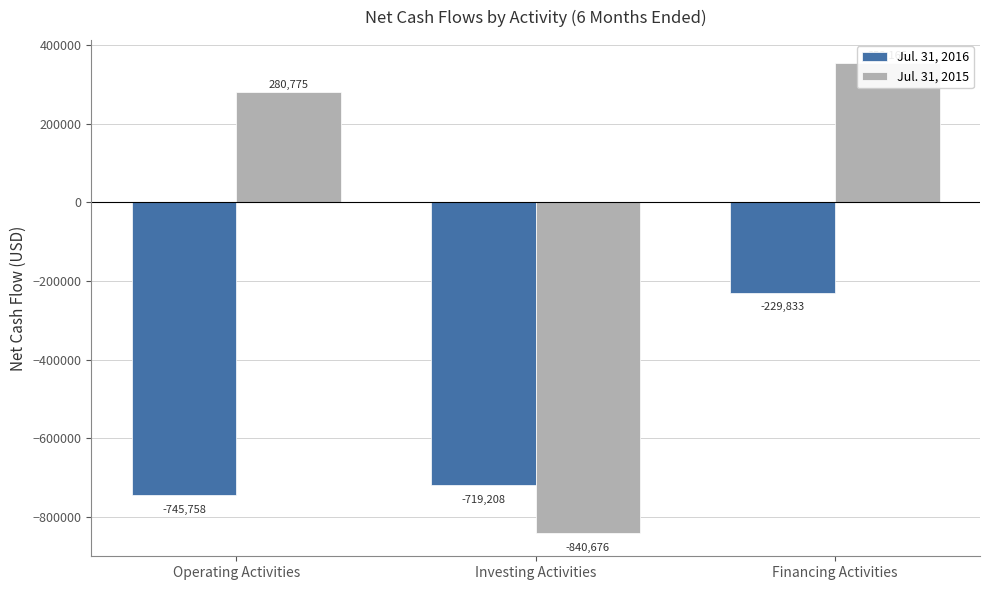

Reading left to right, what are all the values shown in this chart?

Jul. 31, 2016: -745758	-719208	-229833
Jul. 31, 2015: 280775	-840676	353165